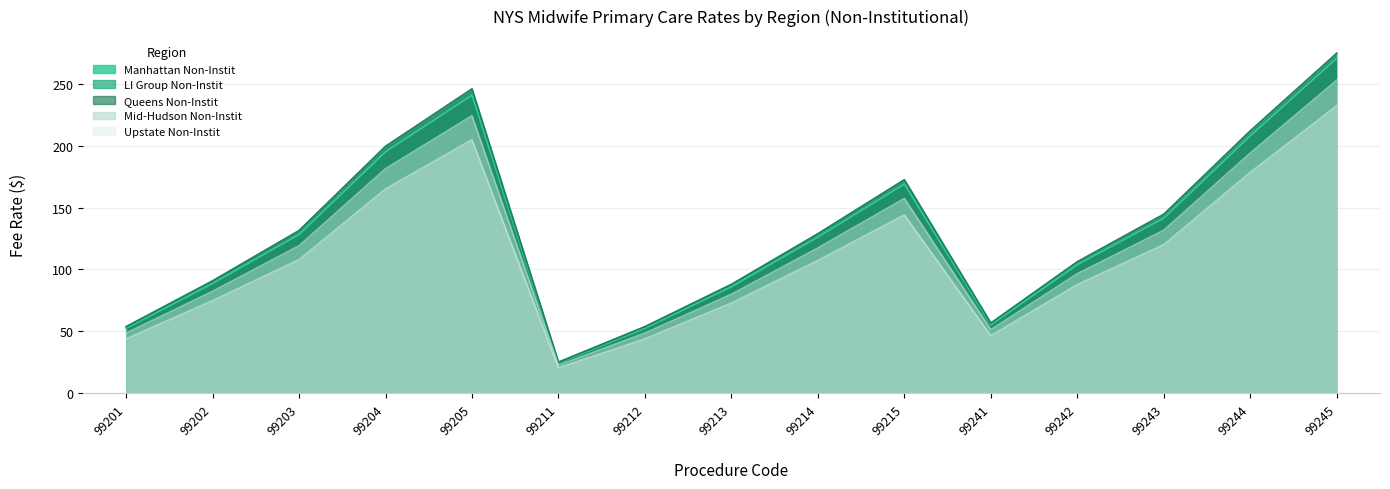

What is the value of the Manhattan Non-Instit point at the 2nd from the left?

88.7